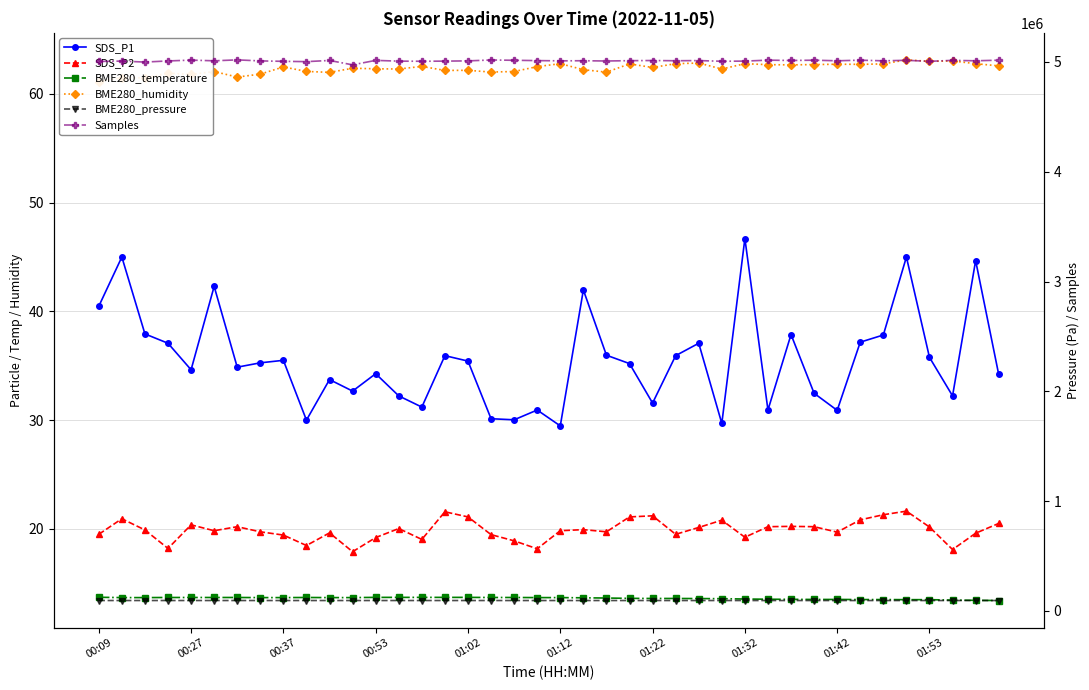

Reading left to right, list all the values displayed in this chart.

SDS_P1: 40.5	45.0	37.9	37.1	34.6	42.3	34.9	35.3	35.5	30.0	33.7	32.7	34.3	32.2	31.2	35.9	35.4	30.1	30.0	30.9	29.5	42.0	36.0	35.2	31.6	35.9	37.1	29.7	46.7	30.9	37.9	32.5	30.9	37.2	37.8	45.0	35.8	32.2	44.7	34.2
SDS_P2: 19.5	20.9	19.9	18.2	20.4	19.8	20.2	19.7	19.4	18.5	19.6	17.9	19.2	20.0	19.0	21.6	21.1	19.5	18.9	18.2	19.8	19.9	19.7	21.1	21.2	19.5	20.1	20.8	19.2	20.2	20.2	20.2	19.7	20.8	21.3	21.6	20.2	18.1	19.6	20.5
BME280_temperature: 13.7	13.7	13.7	13.7	13.7	13.7	13.7	13.7	13.7	13.7	13.7	13.7	13.7	13.7	13.7	13.7	13.7	13.7	13.7	13.7	13.7	13.7	13.6	13.6	13.6	13.6	13.6	13.6	13.6	13.5	13.5	13.5	13.5	13.5	13.5	13.5	13.5	13.4	13.4	13.4
BME280_humidity: 61.1	61.5	61.5	61.9	61.8	62.1	61.5	61.8	62.5	62.1	62.0	62.4	62.3	62.3	62.5	62.2	62.2	62.0	62.1	62.5	62.8	62.2	62.0	62.8	62.4	62.8	62.8	62.3	62.8	62.7	62.7	62.7	62.7	62.7	62.8	63.1	63.0	63.0	62.8	62.6
BME280_pressure: 94542.4	94544.5	94539.2	94533.0	94533.0	94533.0	94533.0	94526.0	94529.5	94525.1	94526.9	94515.5	94521.4	94524.1	94522.2	94516.1	94518.8	94515.3	94511.8	94505.7	94505.7	94499.0	94496.5	94489.7	94501.3	94481.9	94491.7	94491.9	94486.9	94494.2	94490.7	94482.9	94469.8	94468.9	94458.3	94462.0	94462.0	94461.5	94463.5	94443.5
Samples: 5004581.0	5007705.0	4998915.0	5009118.0	5016608.0	5010450.0	5018821.0	5009532.0	5005599.0	5002886.0	5013555.0	4973609.0	5014296.0	5007328.0	5006218.0	5007539.0	5009739.0	5017852.0	5015114.0	5012280.0	5010104.0	5011060.0	5008684.0	5011612.0	5013034.0	5010938.0	5012531.0	5006157.0	5007729.0	5016435.0	5013307.0	5016007.0	5010585.0	5016120.0	5010348.0	5014932.0	5005516.0	5014465.0	5010504.0	5016139.0